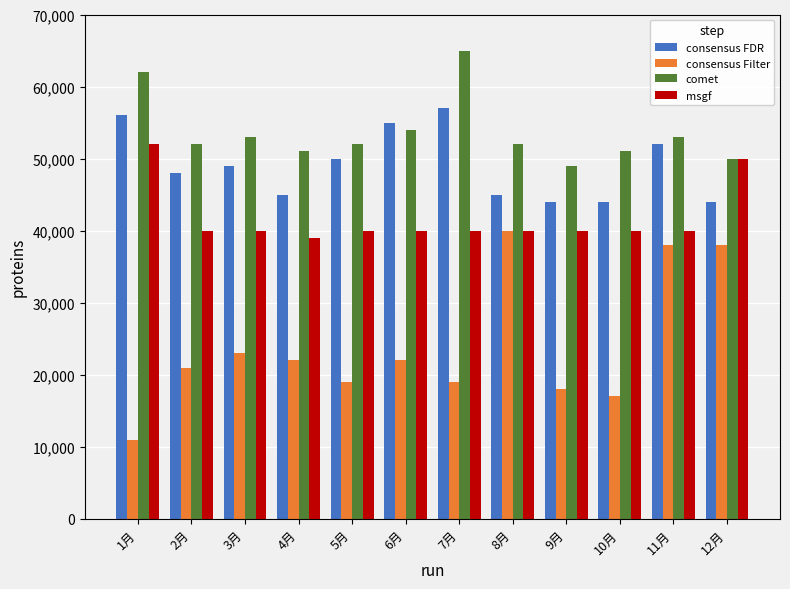

At how many categories does at least one series exceed 12069?

12